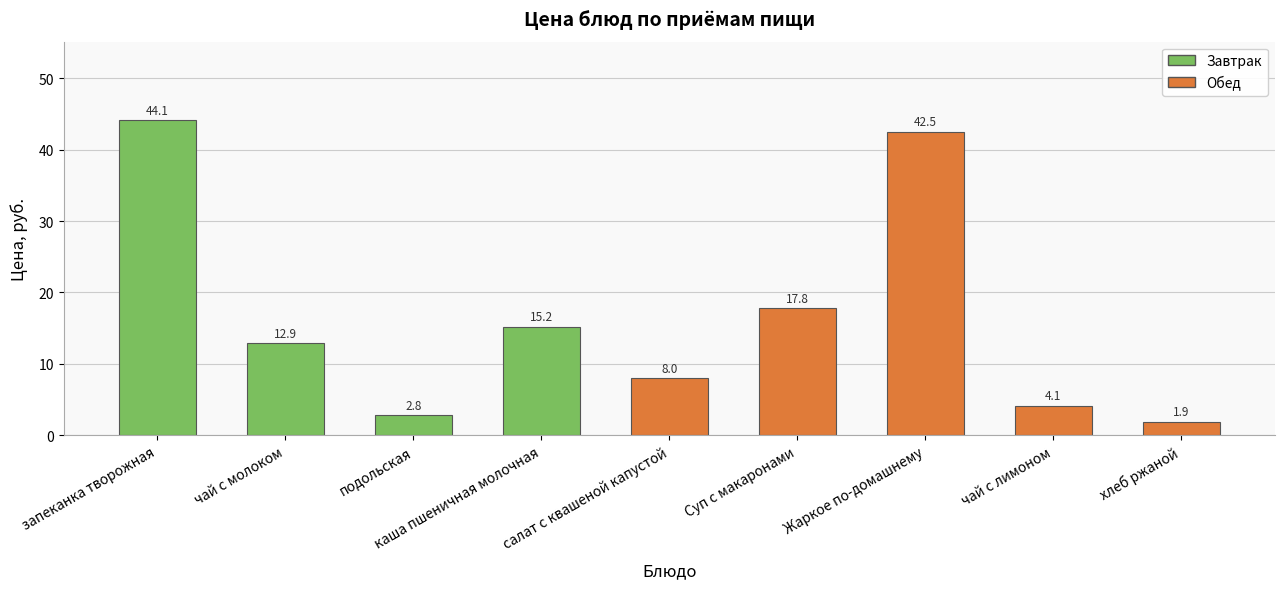

At which category does the chart reach its minimum across all series?

хлеб ржаной